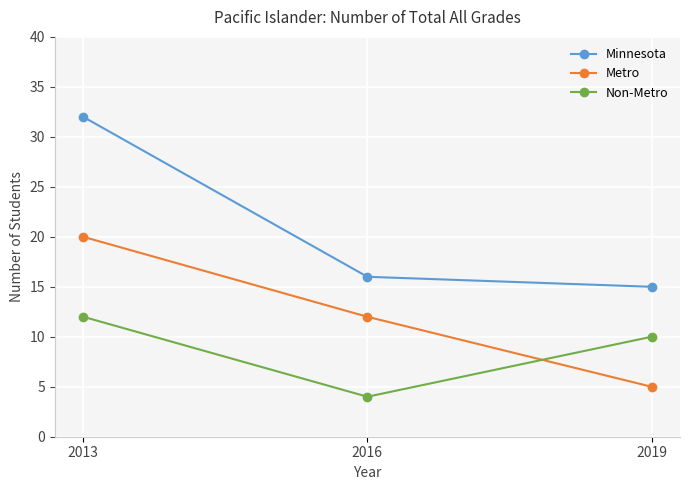

What are all the series names shown in the legend?

Minnesota, Metro, Non-Metro